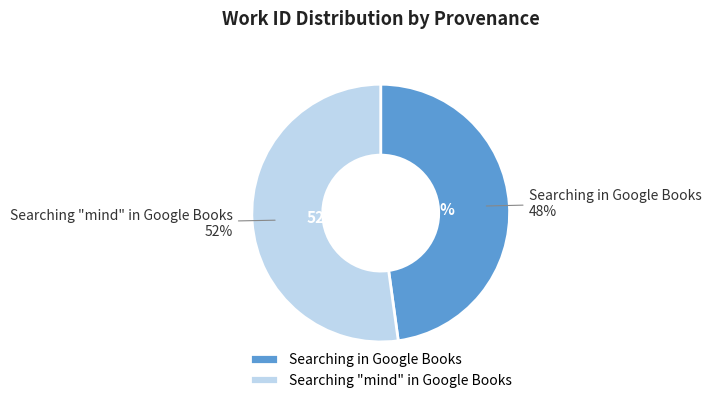

The Searching in Google Books slice represents 62% of the pie. True or false?

False